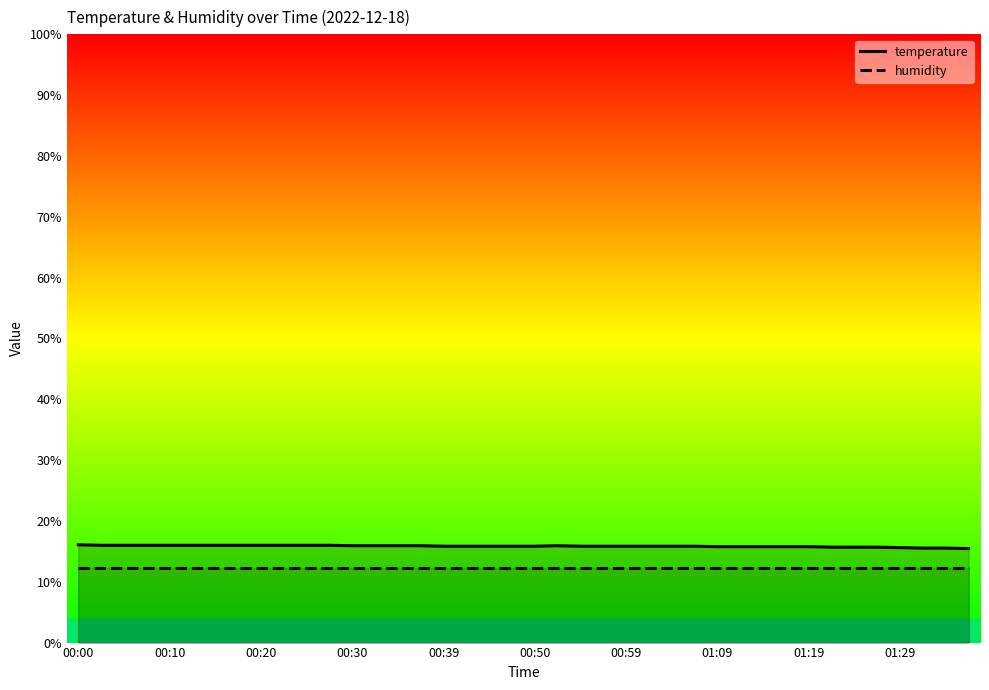

Which series has the largest total across all categories?

temperature